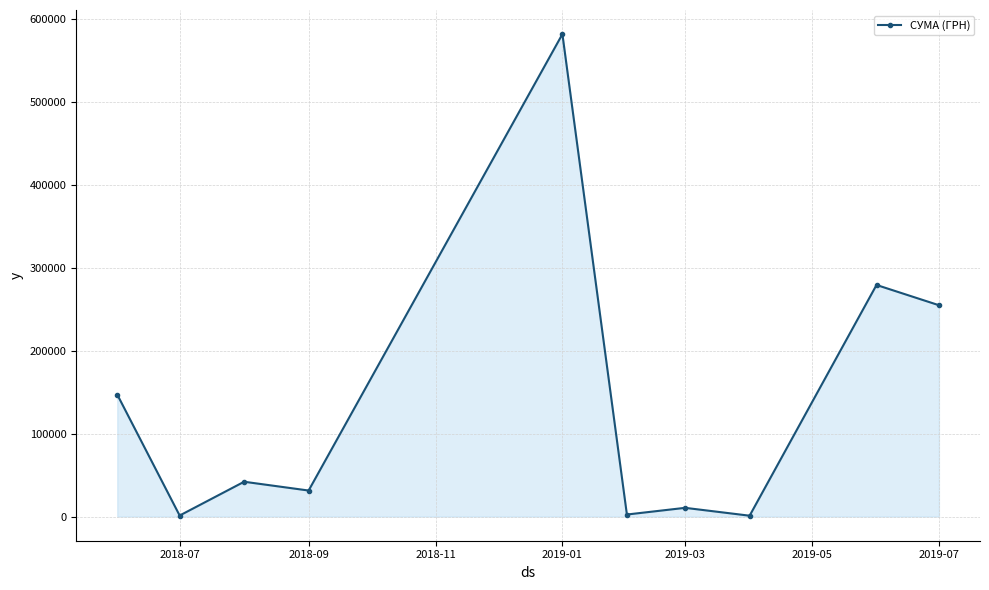

What is the sum of all values?

1352572.2